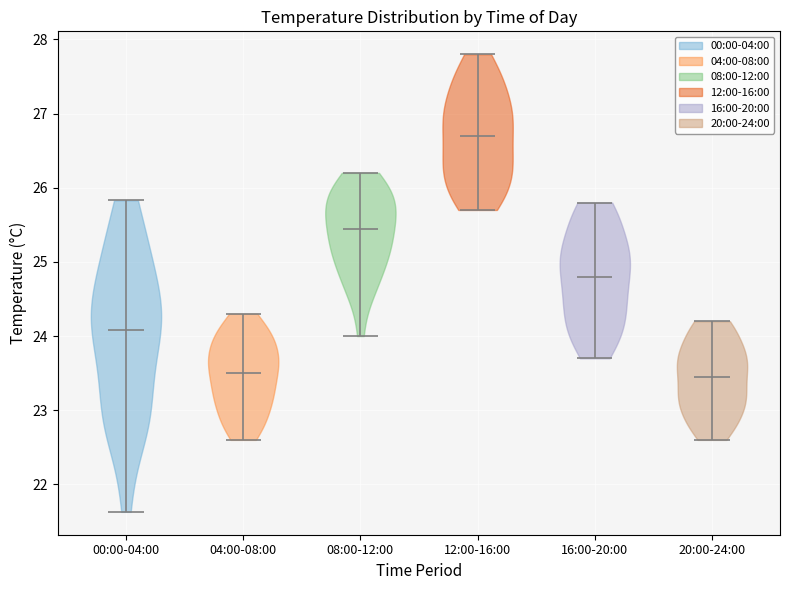

Reading left to right, read every violin against the y-axis: where its median line is, and the lowest and highest points it reaches. The values are not printed on the chart, so give them approximately, as read against the axis.

00:00-04:00: median line 24.1, lowest point 21.6, highest point 25.8
04:00-08:00: median line 23.5, lowest point 22.6, highest point 24.3
08:00-12:00: median line 25.5, lowest point 24.0, highest point 26.2
12:00-16:00: median line 26.7, lowest point 25.7, highest point 27.8
16:00-20:00: median line 24.8, lowest point 23.7, highest point 25.8
20:00-24:00: median line 23.5, lowest point 22.6, highest point 24.2